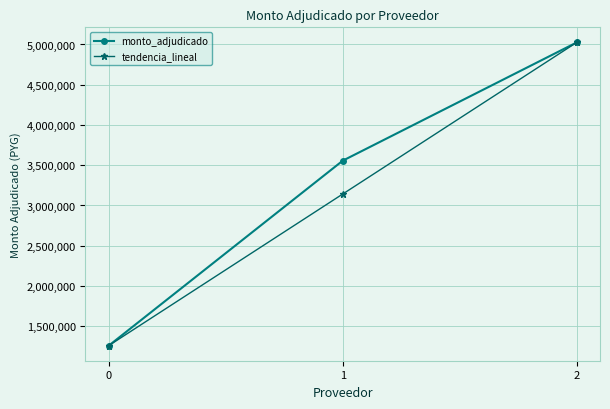

Count the number of categories in the chart.

3